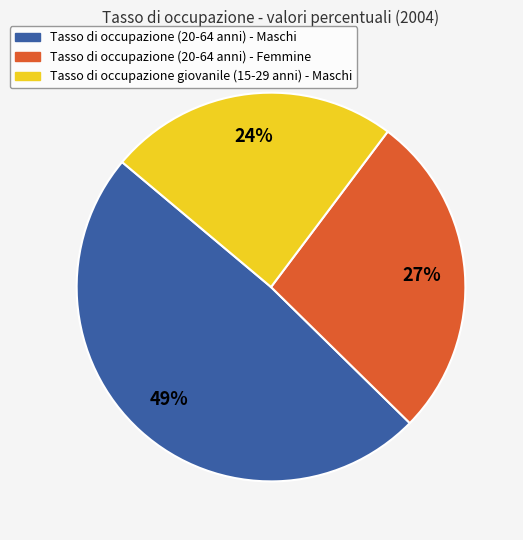

Which category has the smallest portion of the pie?

Tasso di occupazione giovanile (15-29 anni) - Maschi